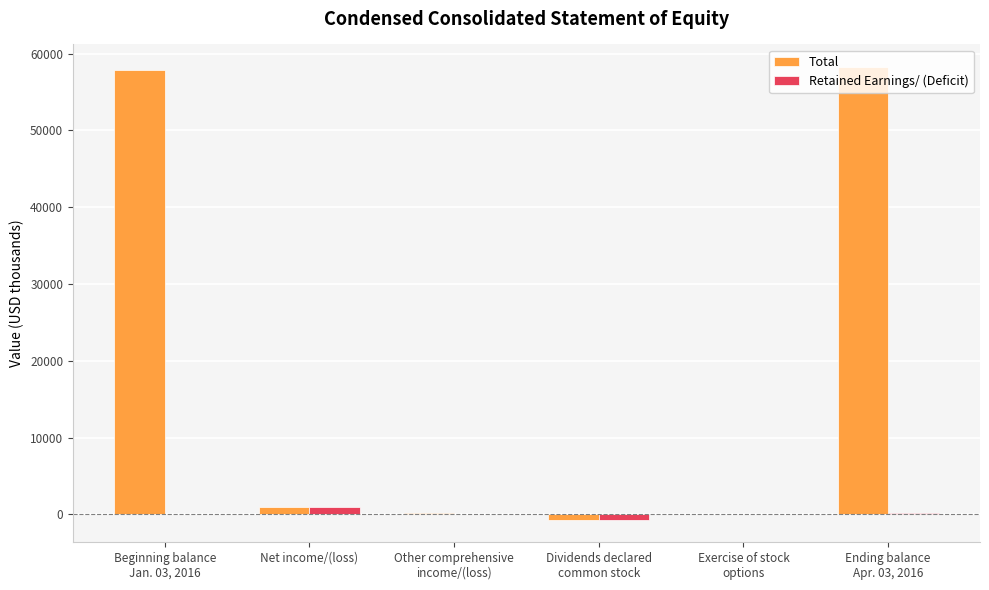

What is the sum of all Total values?

116518